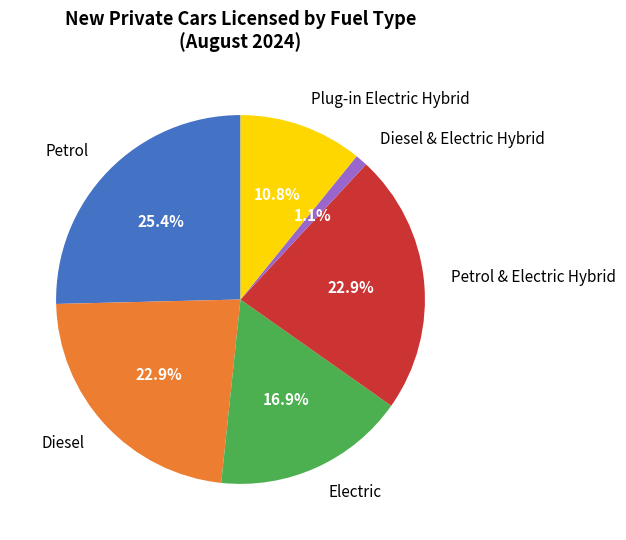

How many slices are in this pie chart?

6